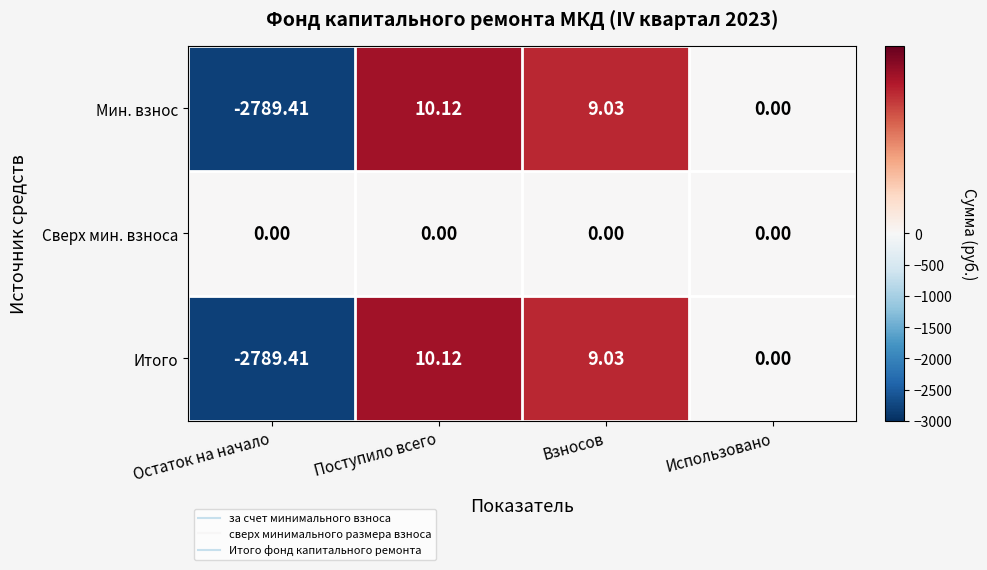

At which category is the sum across all series the highest?

Поступило всего